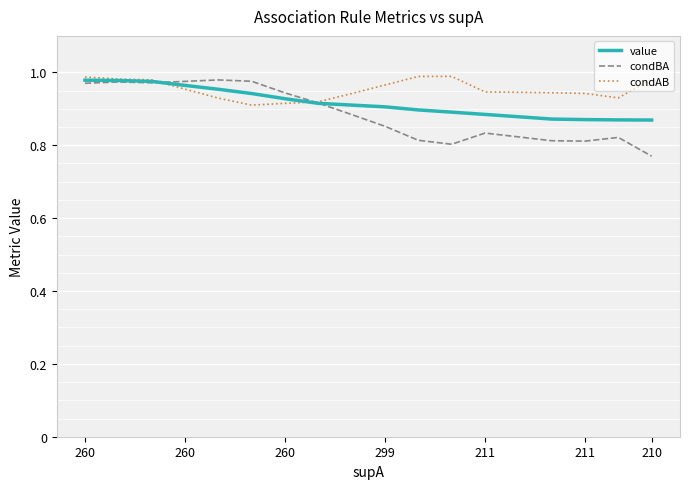

Which series has the widest spread of values?

condBA